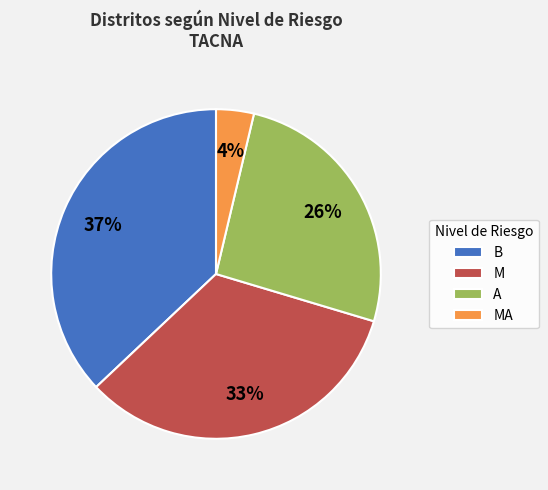

How many slices are in this pie chart?

4